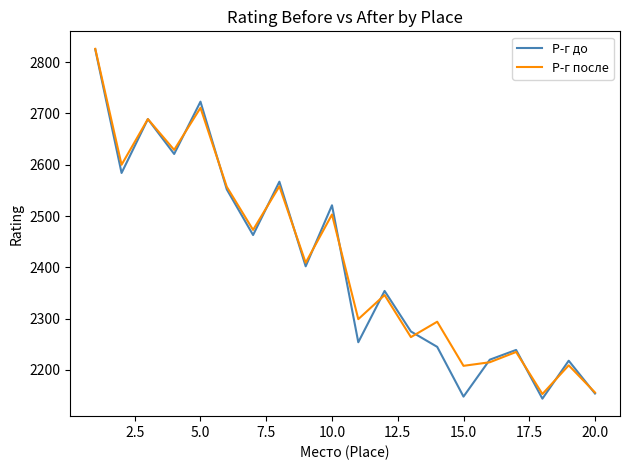

Which series has the largest total across all categories?

Р-г после